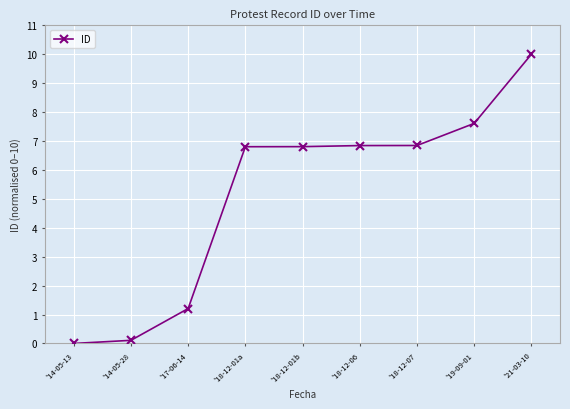

The value at '18-12-07 is 10.2. True or false?

False